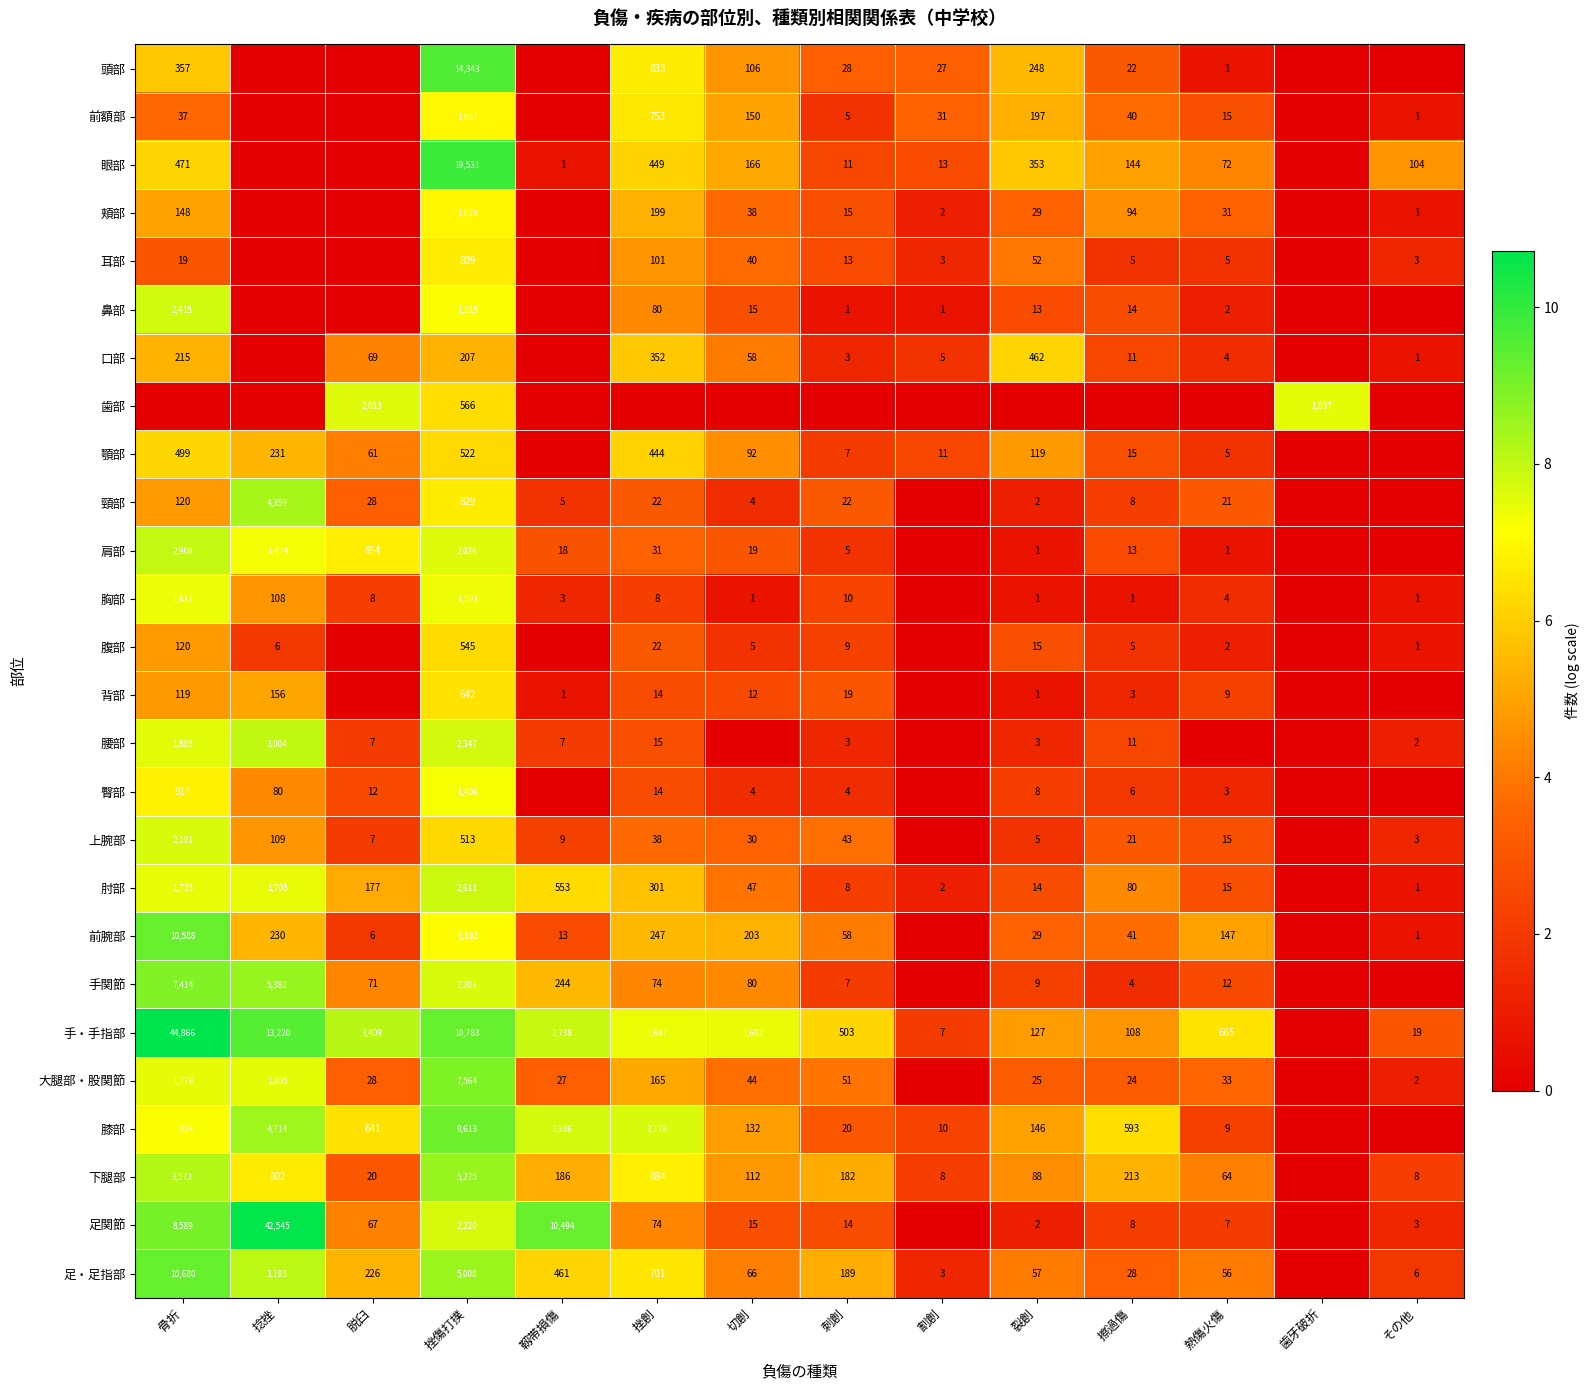

What is the difference between the 背部 values at 刺創 and 熱傷火傷?

10